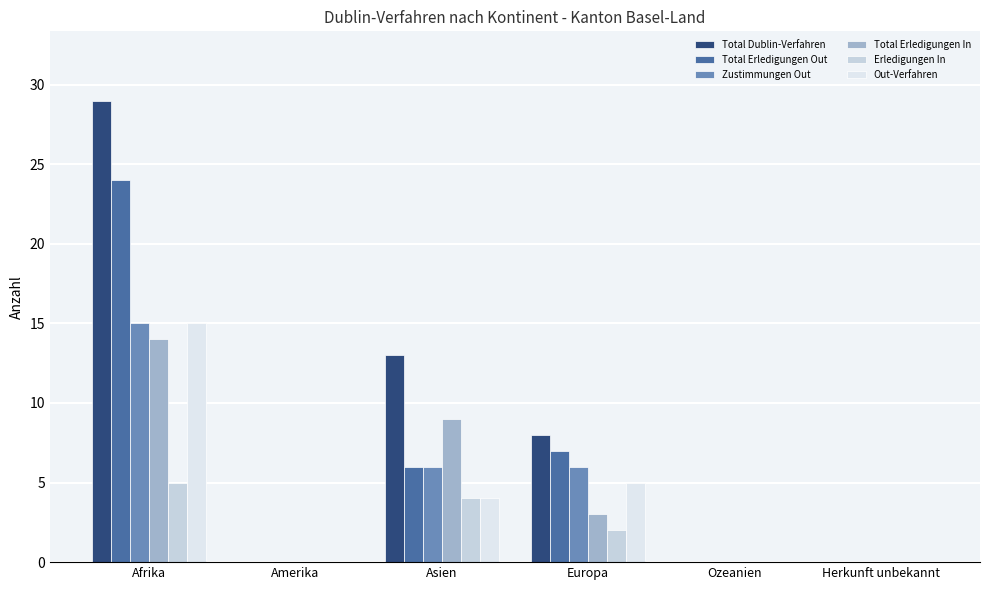

What is the sum of the Erledigungen In values at Europa and Afrika?

7